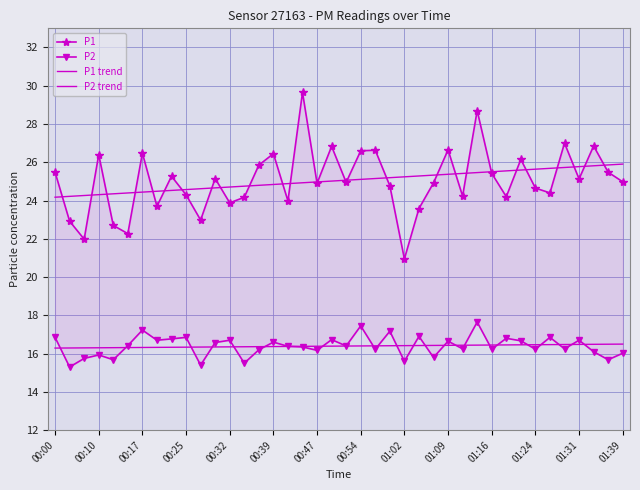

How many times do P1 trend and P1 cross each other?

27